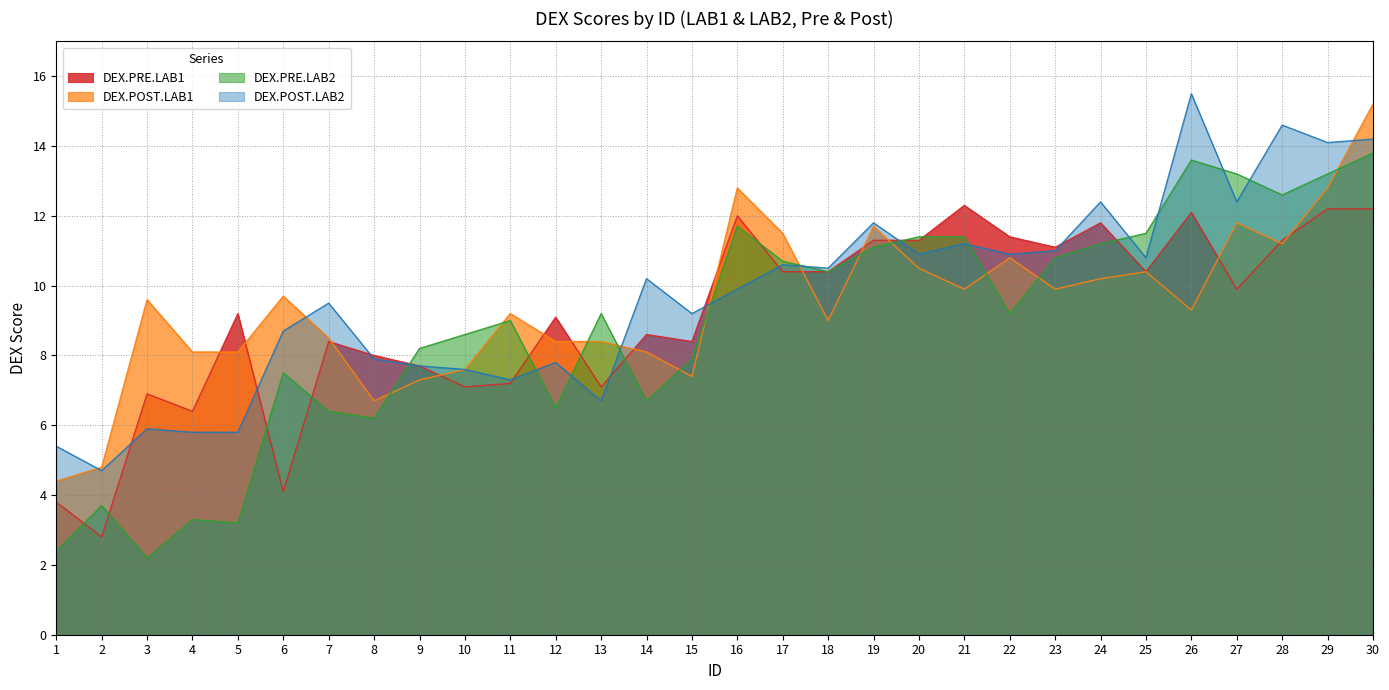

What is the total value across all series at 29?

52.3